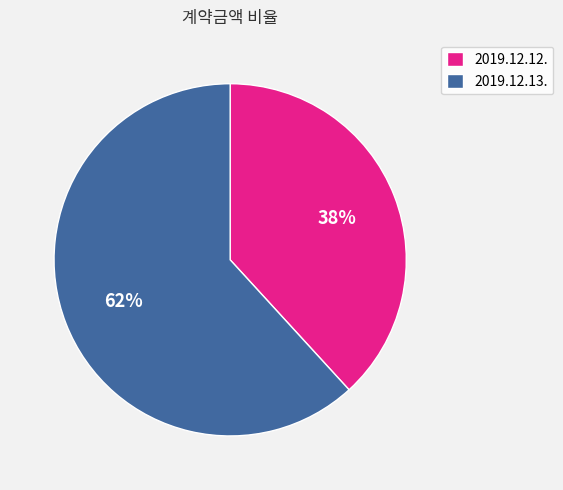

Which category accounts for the majority?

2019.12.13.